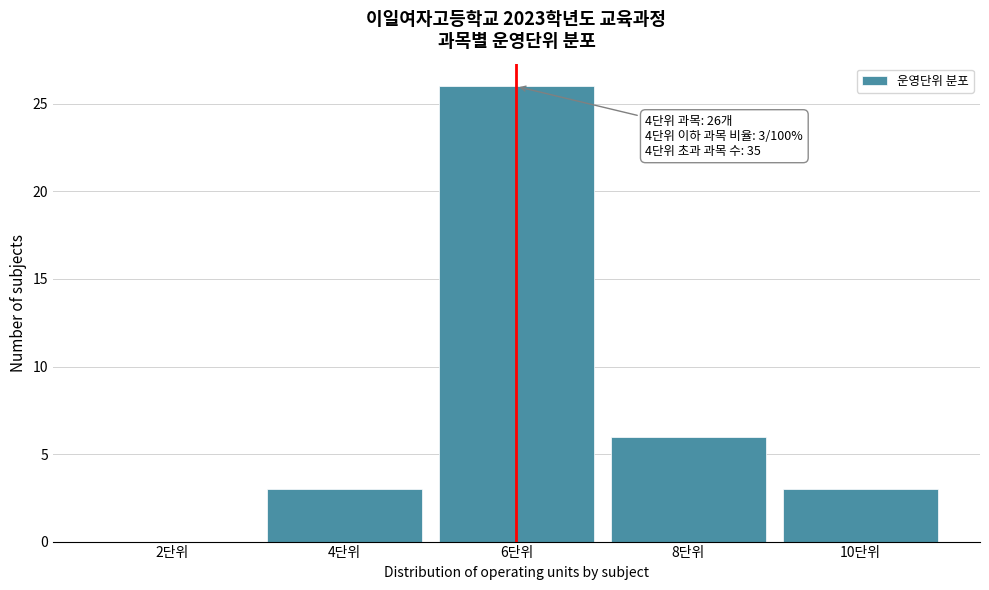

Reading left to right, list all the values displayed in this chart.

2단위=0	4단위=3	6단위=26	8단위=6	10단위=3